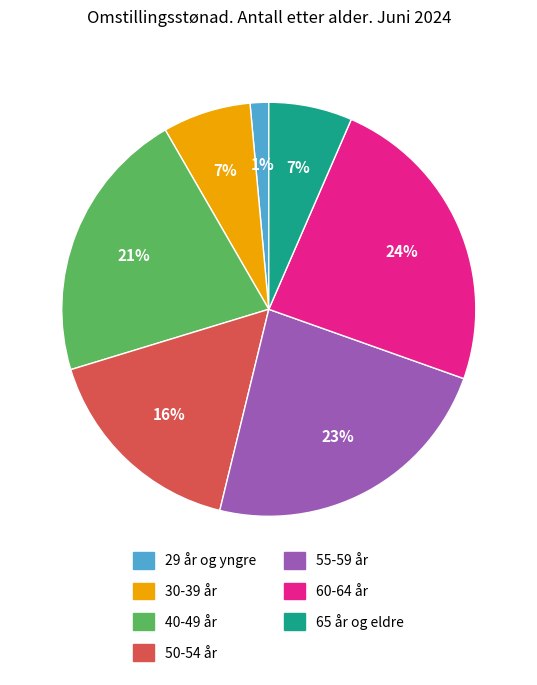

True or false: 29 år og yngre accounts for 11% of the total.

False